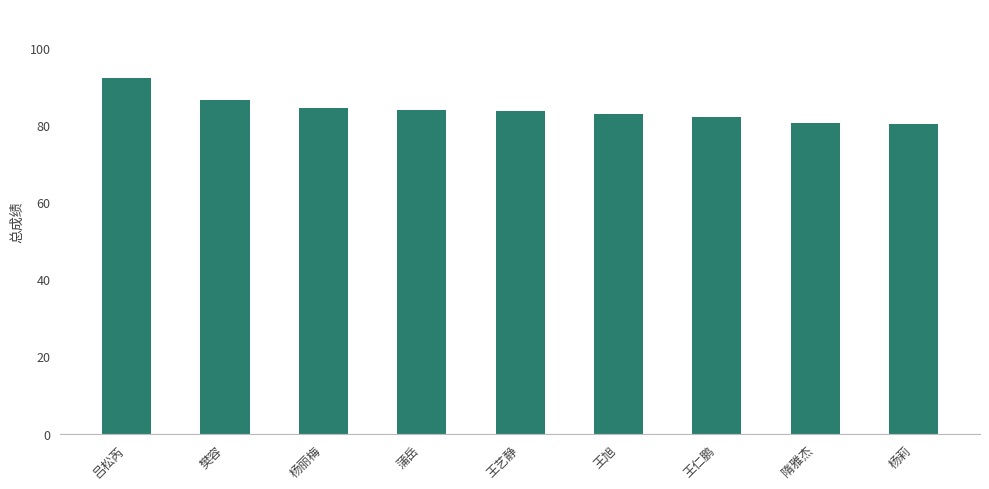

What is the approximate value at 樊容?

86.3